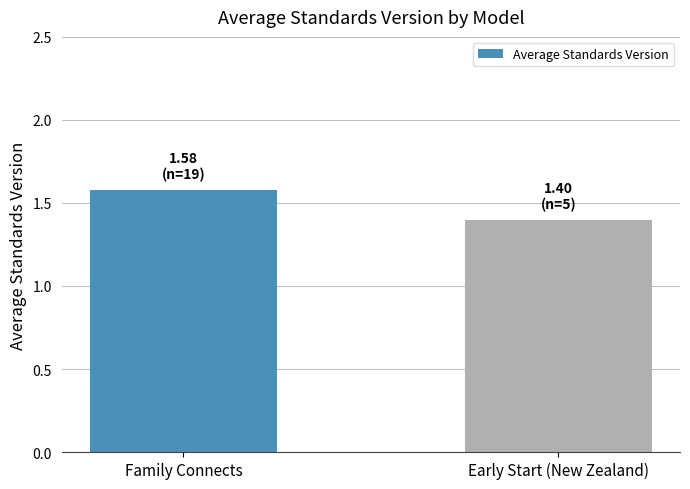

Rank the categories by value from lowest to highest.

Early Start (New Zealand), Family Connects